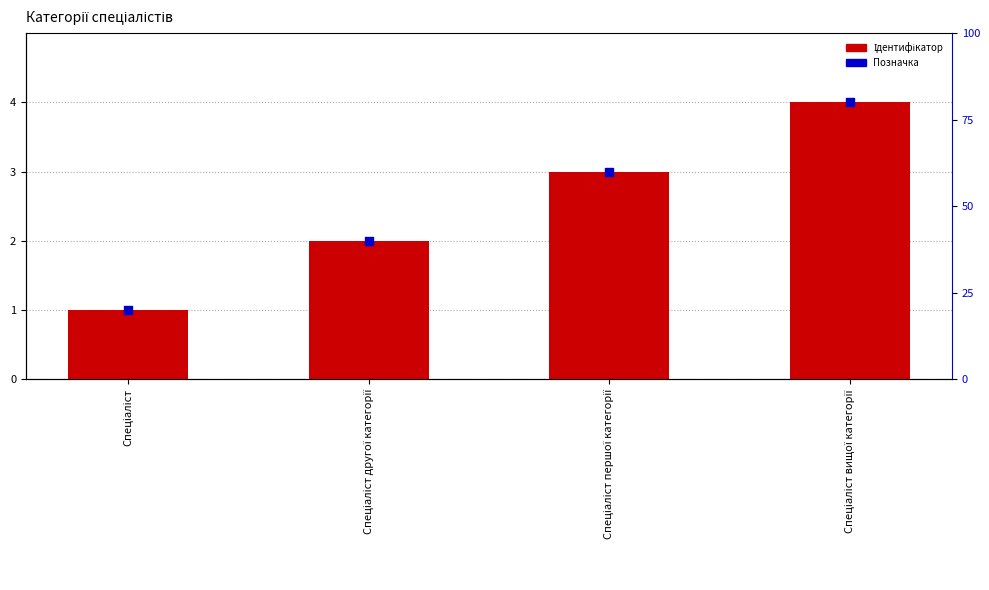

Which series reaches the minimum Y coordinate?

Ідентифікатор